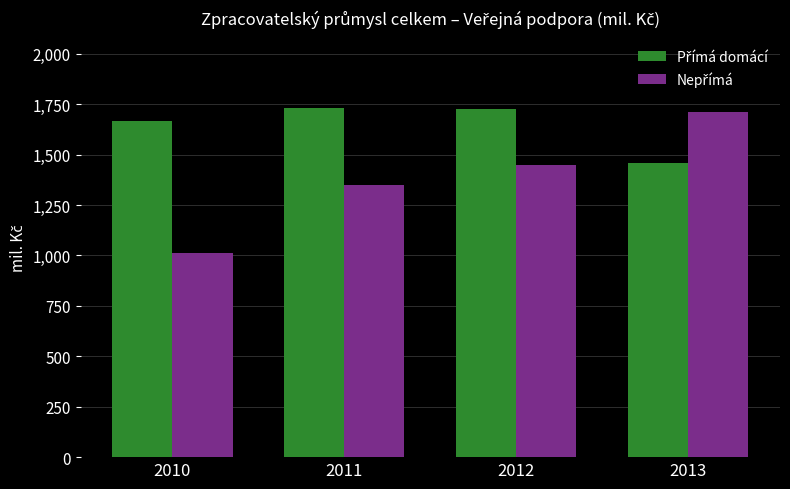

What is the total value across all series at 2013?

3170.6